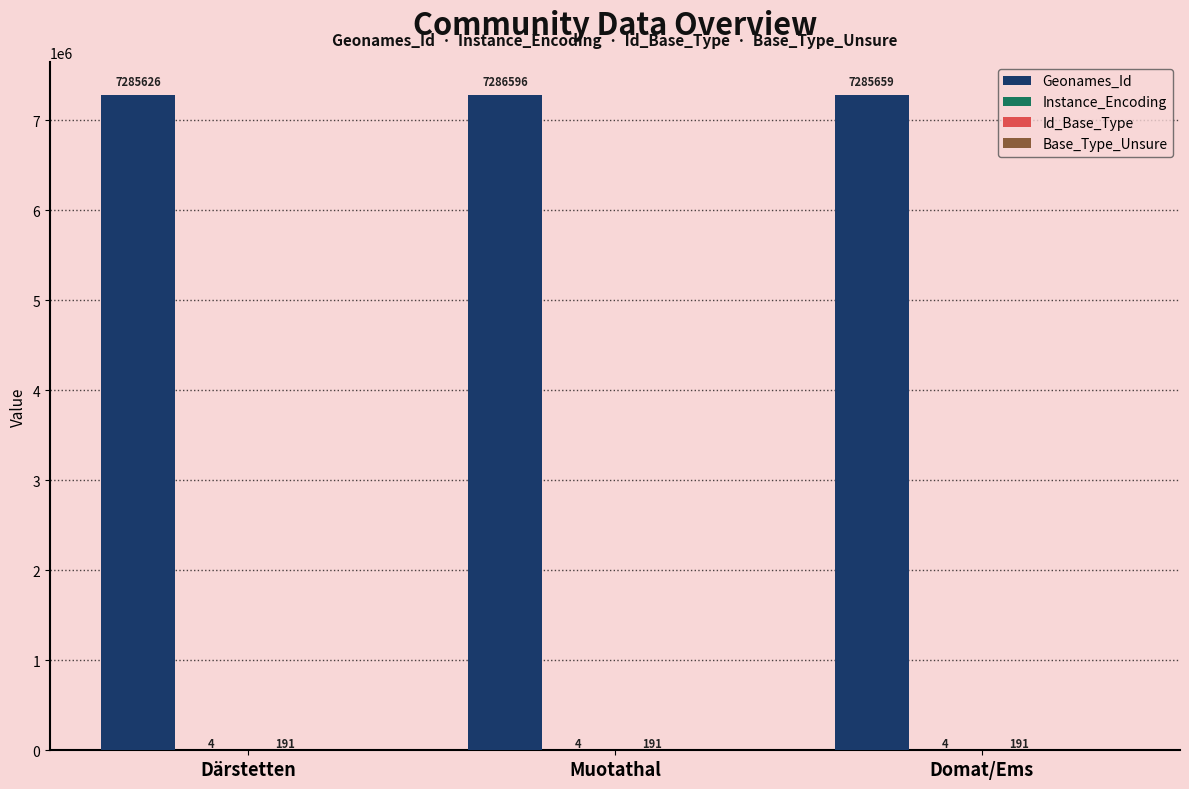

At which category is the sum across all series the highest?

Muotathal